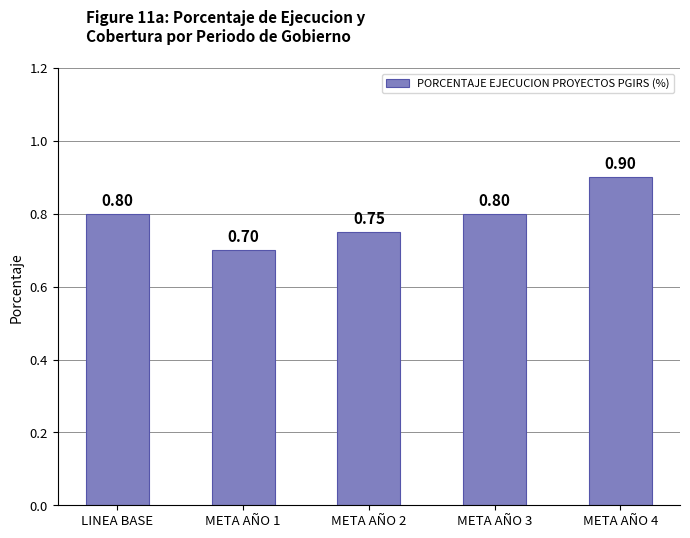

Count the values in the range 0 to 1.

5